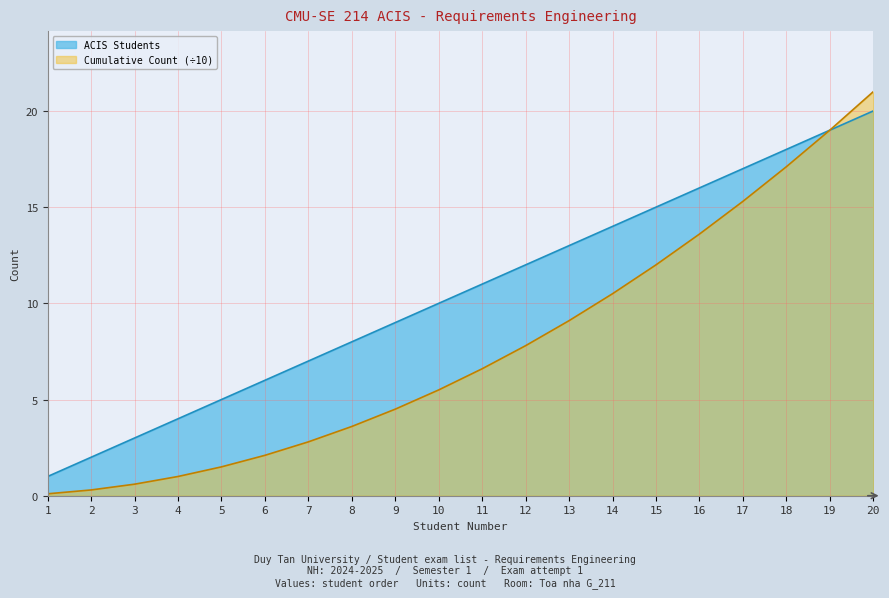

Is it true that ACIS Students equals 11.0 at 11?

True